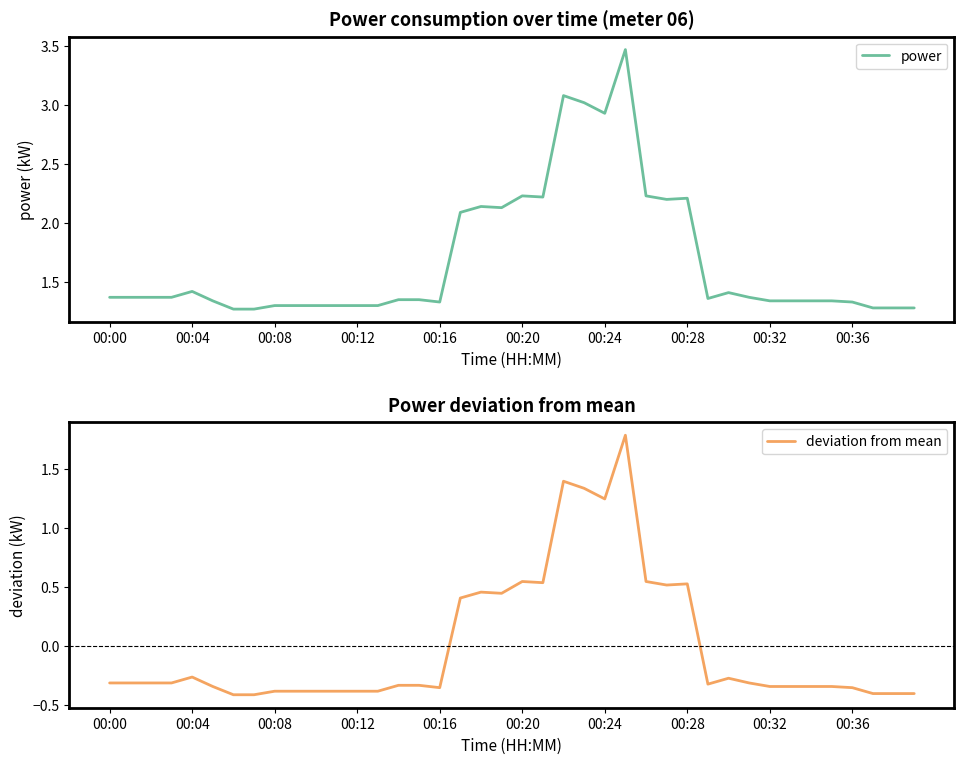

Rank the series at 17 from lowest to highest value.

deviation from mean, power